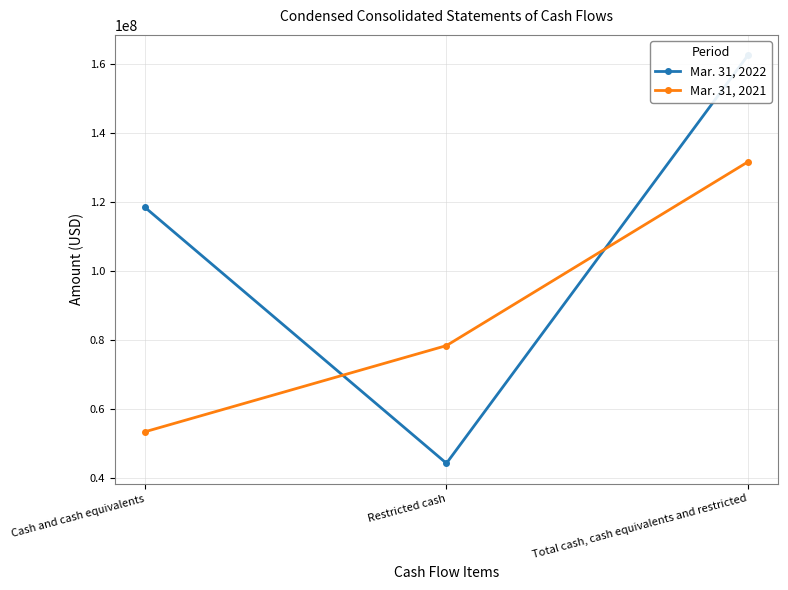

How many values in the Mar. 31, 2022 series exceed 118330462?

1